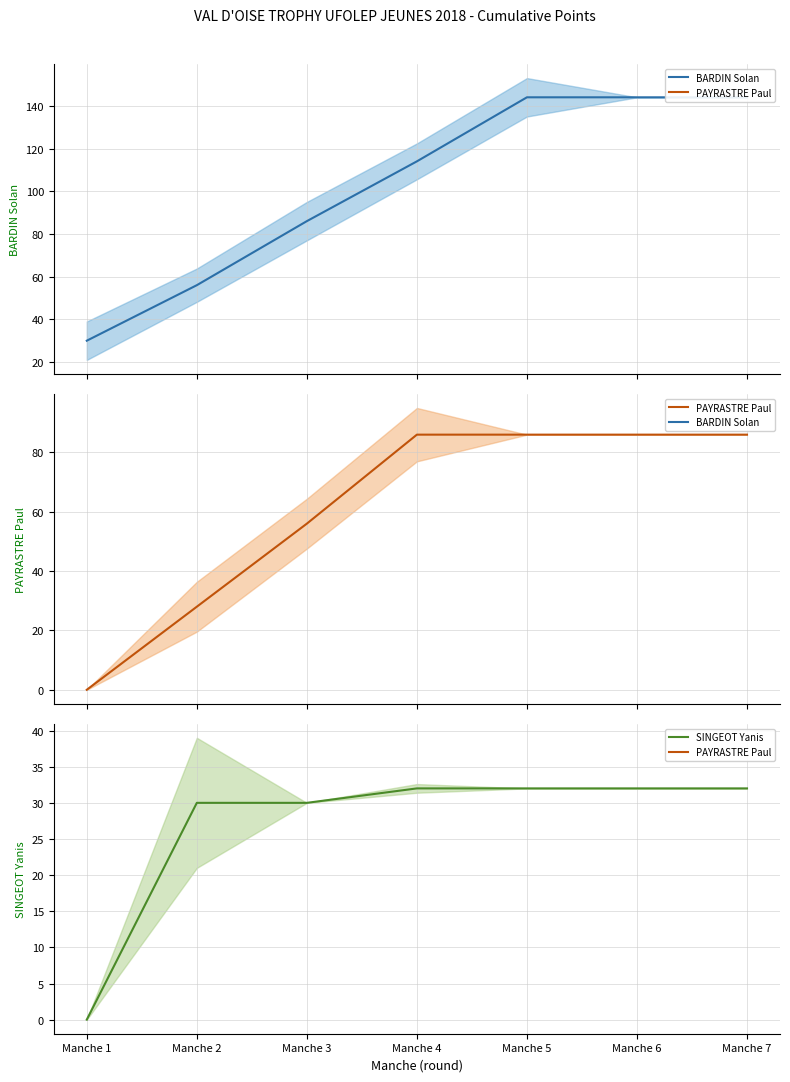

Is it true that PAYRASTRE Paul equals 55 at Manche 4?

False